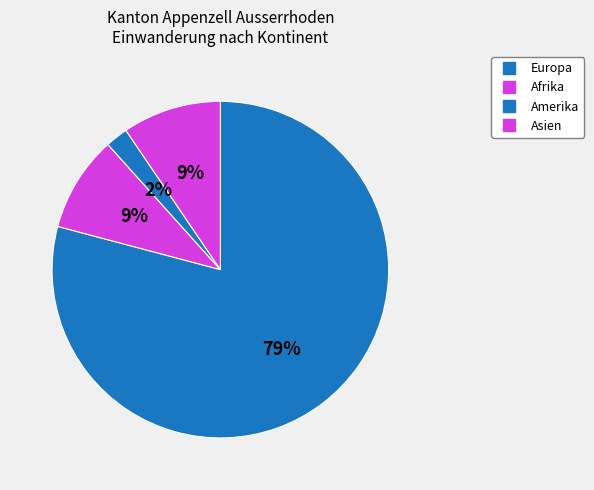

Count the number of slices in the pie.

4